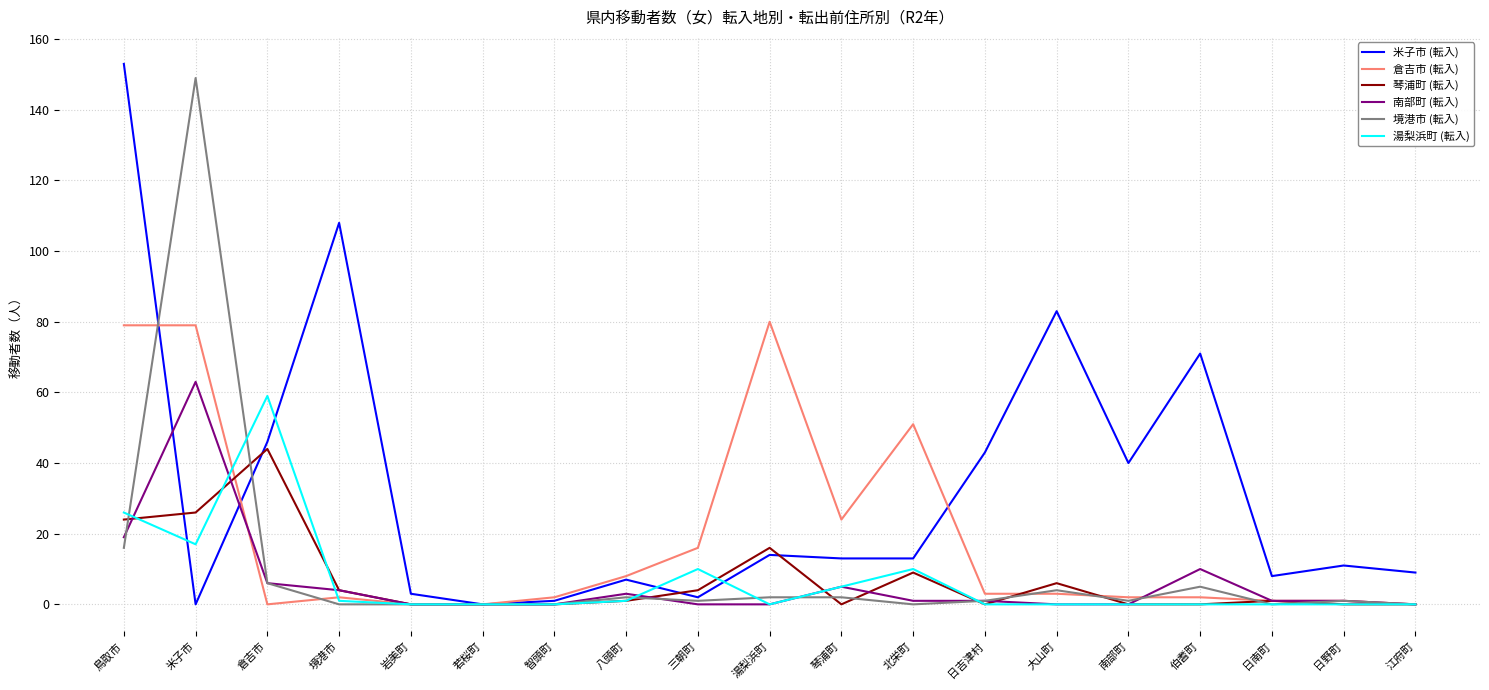

At which label is 湯梨浜町 (転入) closest to 29?

鳥取市